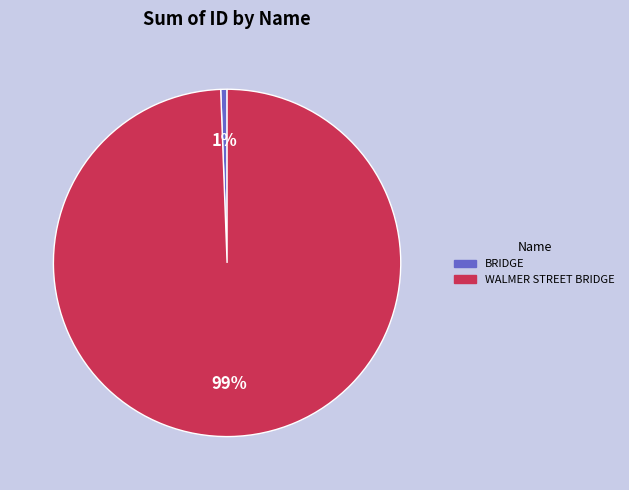

To the nearest percent, what is the average slice percentage?

50%